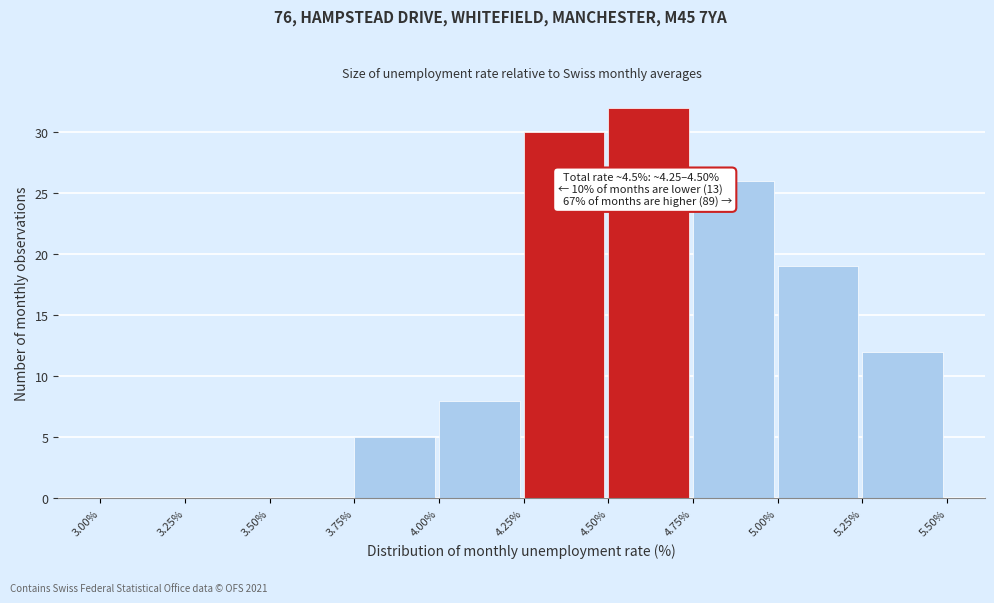

Over which range of the x-axis is the bar tallest?

4.50% to 4.75%